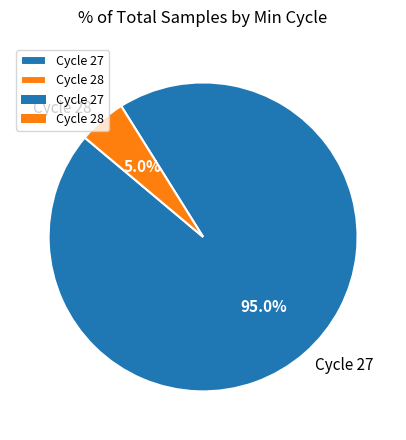

What is the largest slice in the pie chart?

Cycle 27